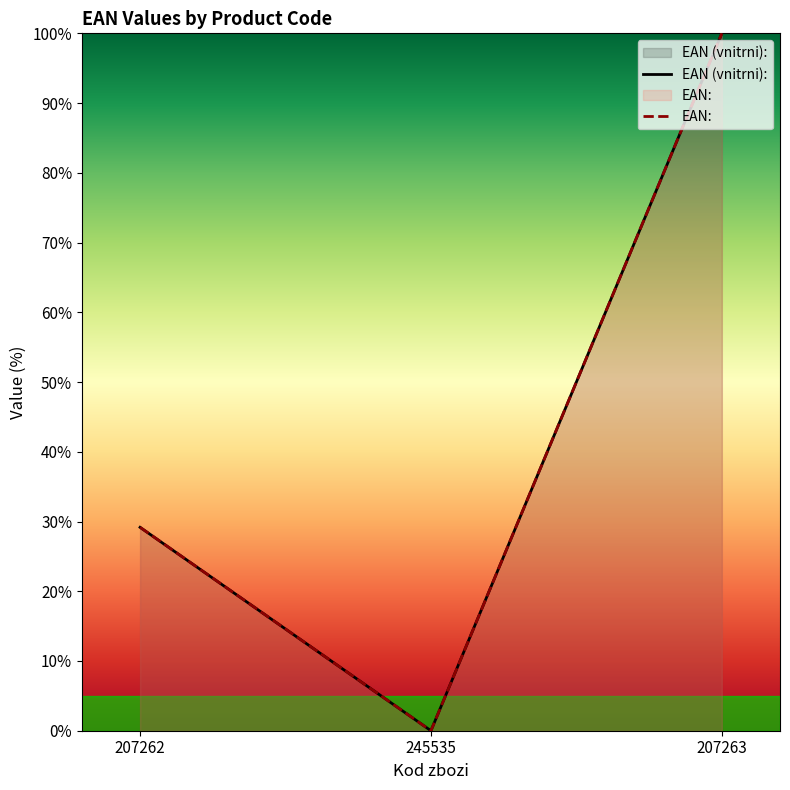

Reading right to left, what are all the values shown in this chart?

EAN (vnitrni):: 207263=100.0	245535=0.0	207262=29.2
EAN:: 207263=100.0	245535=0.0	207262=29.2